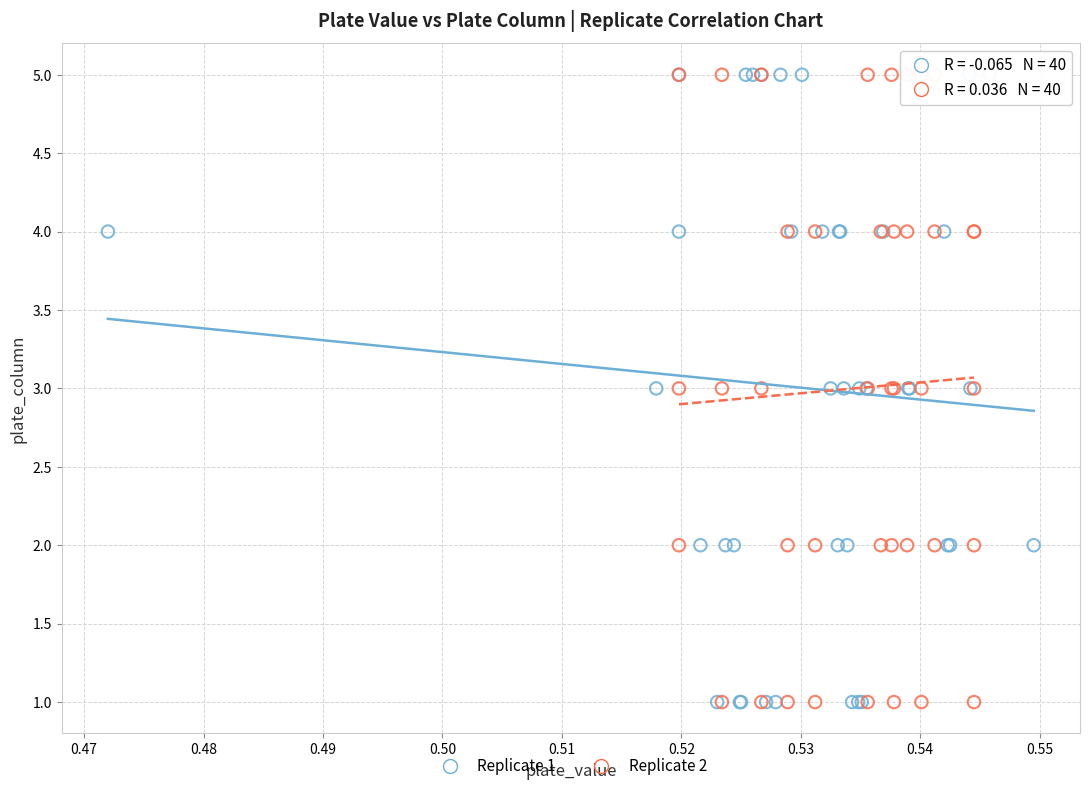

What are all the series names shown in the legend?

Replicate 1, Replicate 2